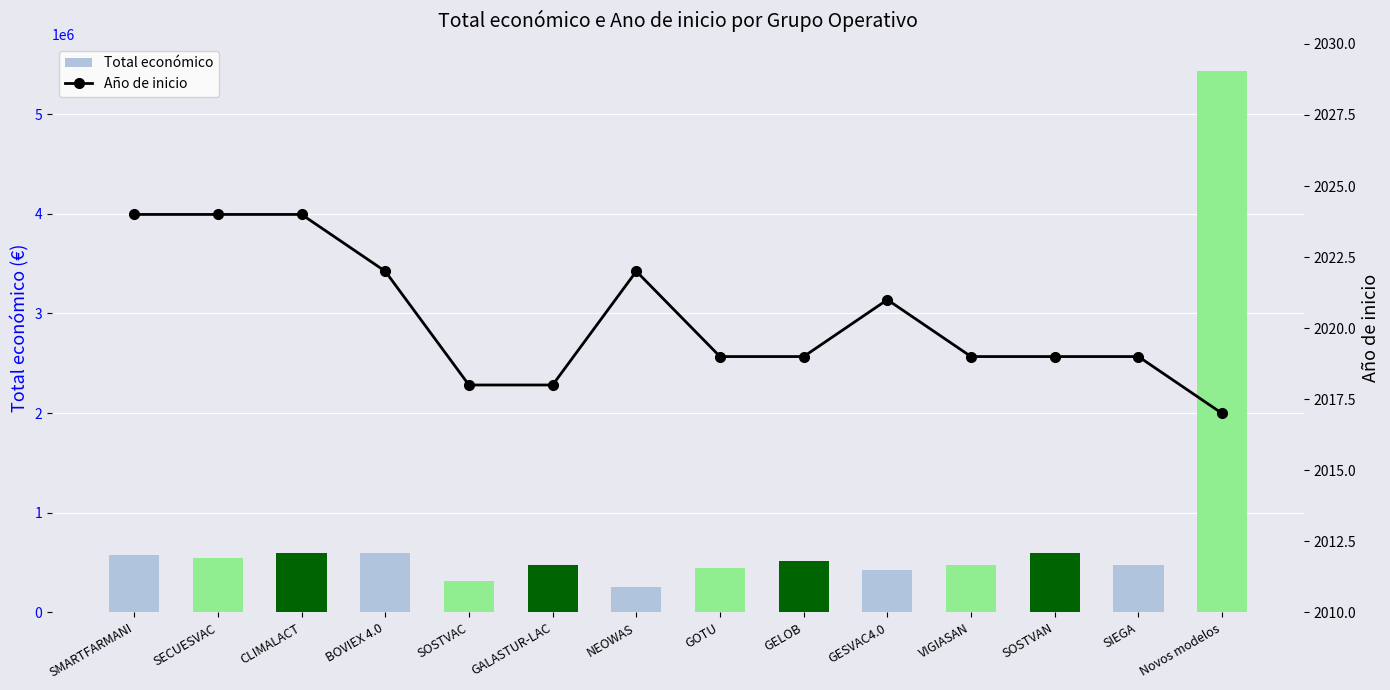

Reading left to right, what are all the values shown in this chart?

Total económico: 571965	548889	600000	598672	311553	471472	249910	444167	511047	430411	480156	595133	479561	5433552
Año de inicio: 2024	2024	2024	2022	2018	2018	2022	2019	2019	2021	2019	2019	2019	2017